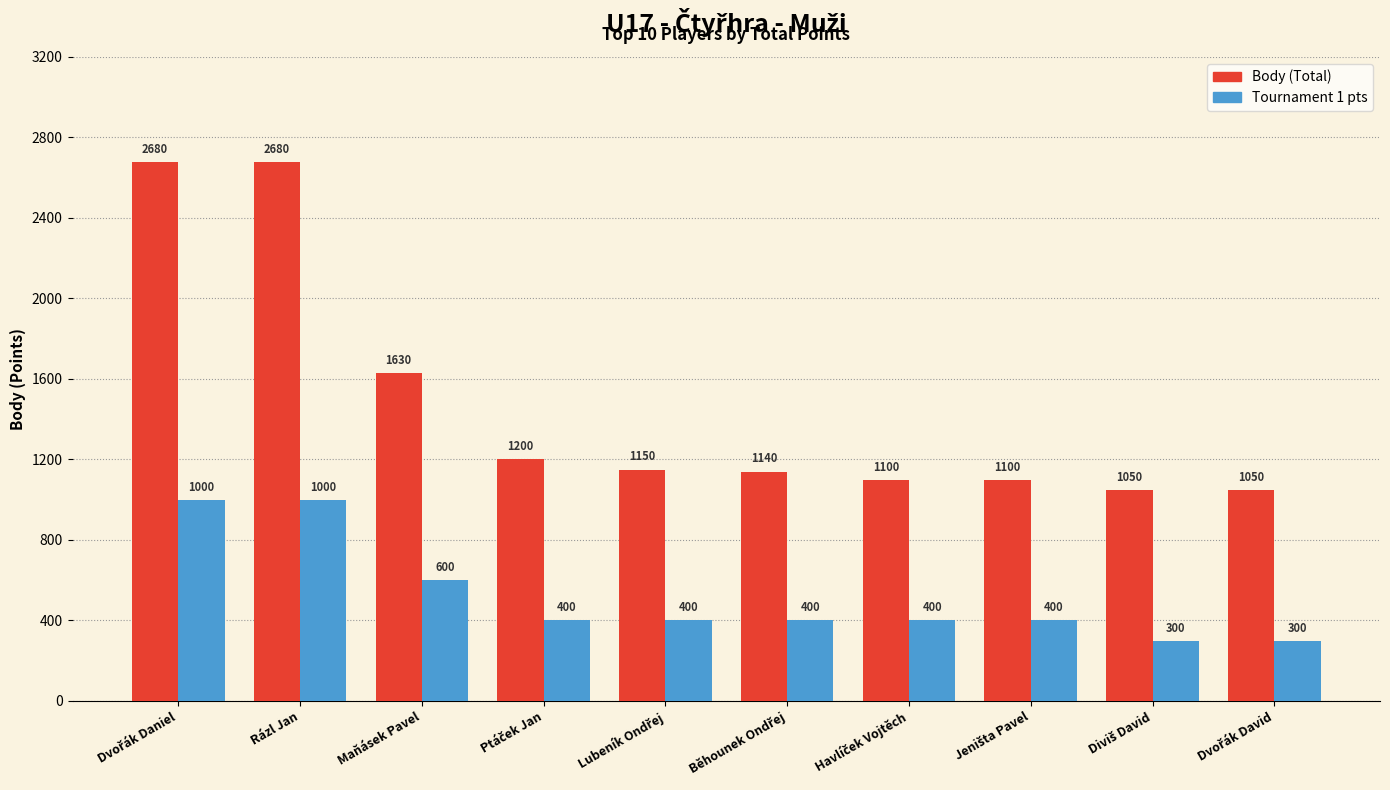

Reading right to left, transcribe all the data shown in this chart.

Body (Total): 1050	1050	1100	1100	1140	1150	1200	1630	2680	2680
Tournament 1 pts: 300	300	400	400	400	400	400	600	1000	1000